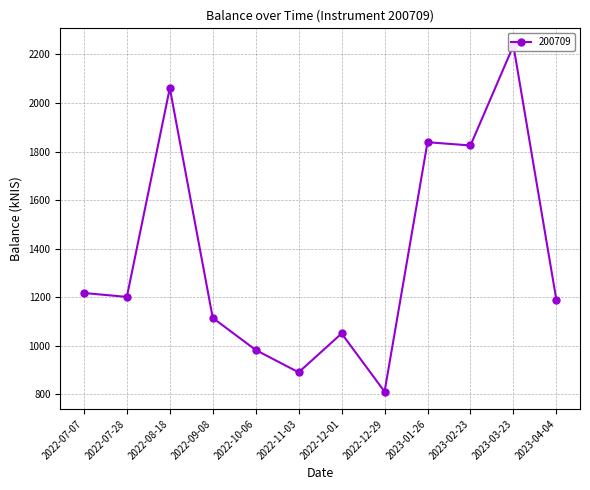

What is the difference between the second highest and minimum values?

1249.6